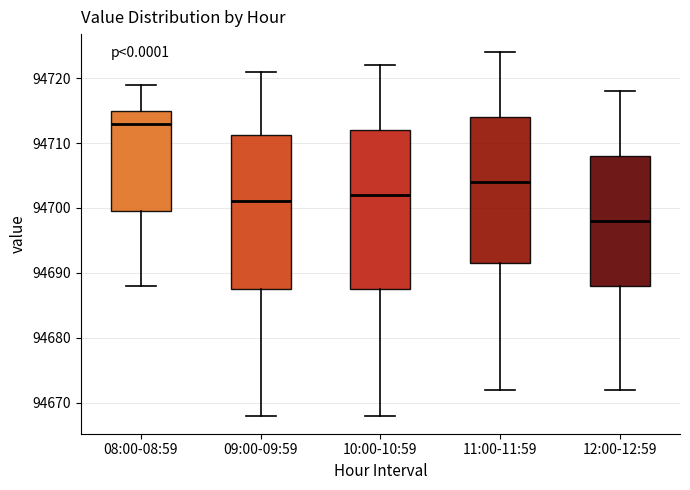

Where is the upper edge of the box for 10:00-10:59 on the y-axis? The values are not printed on the chart, so give them approximately, as read against the axis.

94712